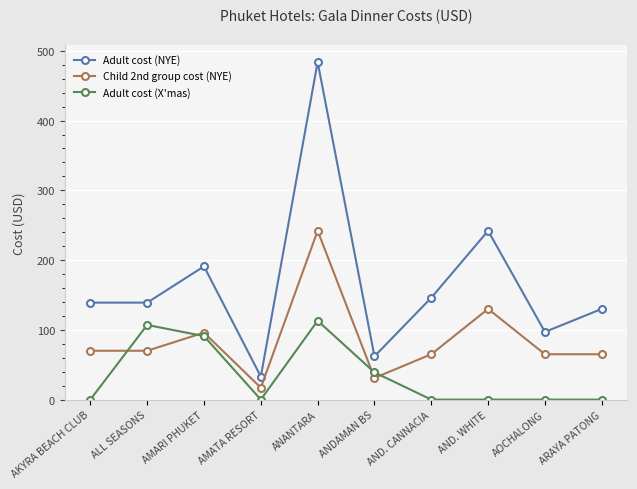

How many data points in Adult cost (NYE) are less than 139?

4